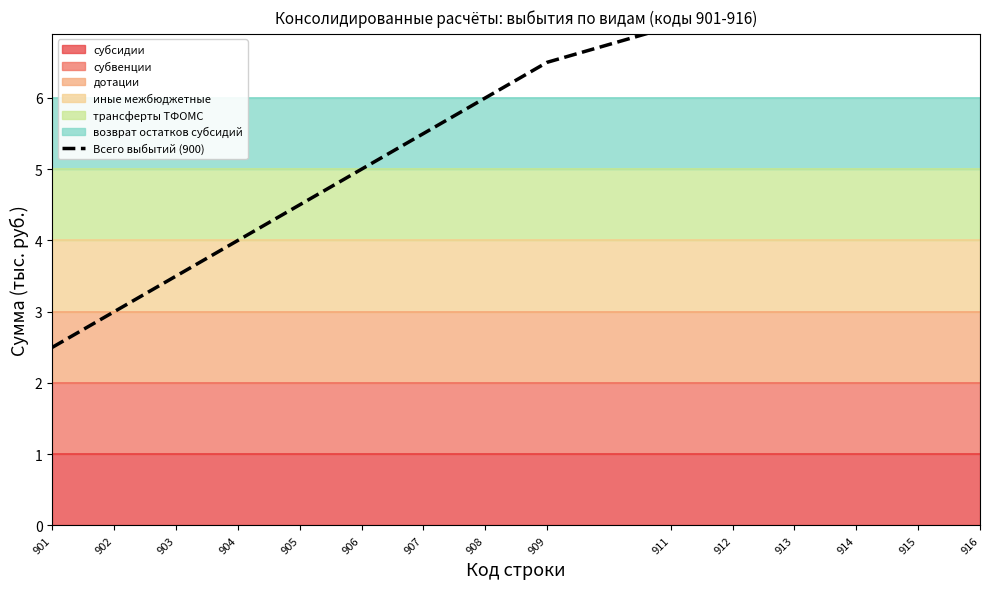

How many values exceed 6?

7